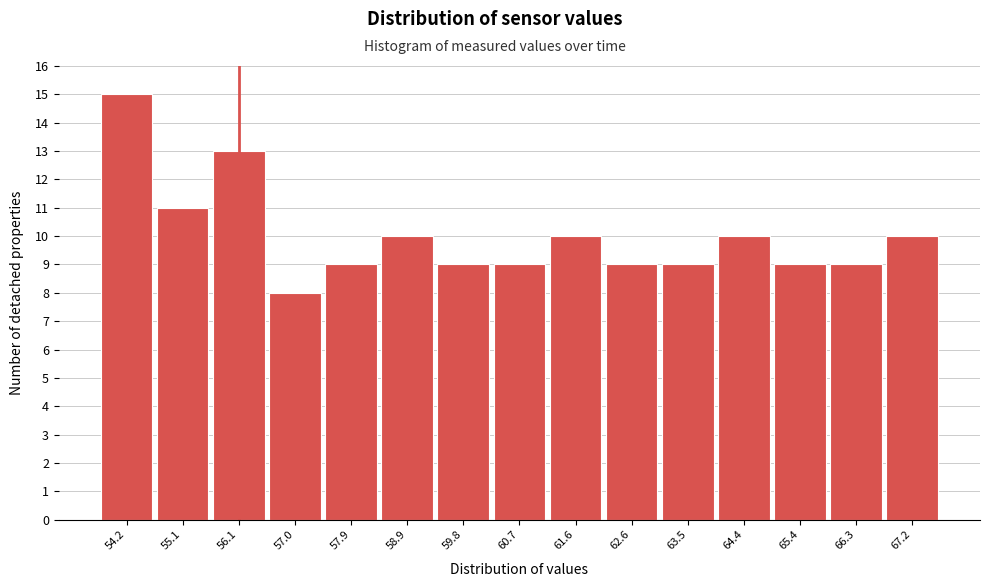

Reading left to right, transcribe this chart: for each bar, give the range it covers on the x-axis and its height. Neither the bar edges nor the heights are printed on the chart, so give them approximately, as read against the axes.

53.7 to 54.7: 15
54.7 to 55.6: 11
55.6 to 56.5: 13
56.5 to 57.5: 8
57.5 to 58.4: 9
58.4 to 59.3: 10
59.3 to 60.2: 9
60.2 to 61.2: 9
61.2 to 62.1: 10
62.1 to 63.0: 9
63.0 to 64.0: 9
64.0 to 64.9: 10
64.9 to 65.8: 9
65.8 to 66.8: 9
66.8 to 67.7: 10